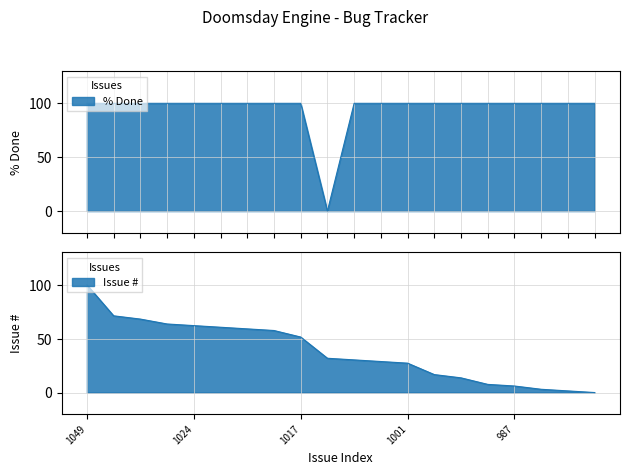

How many lines are shown in the chart?

2